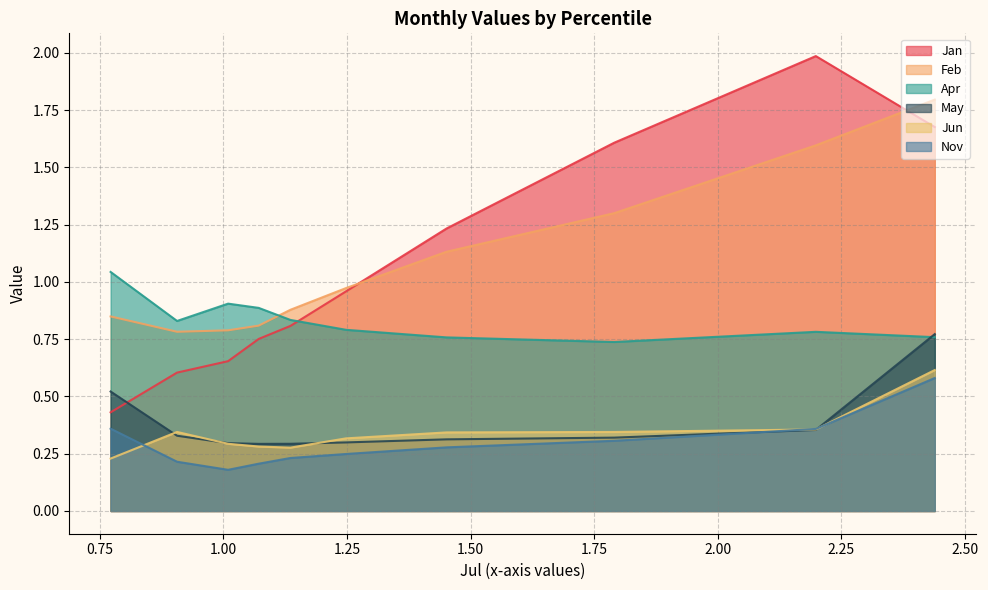

What is the maximum value shown in the chart?

2.0